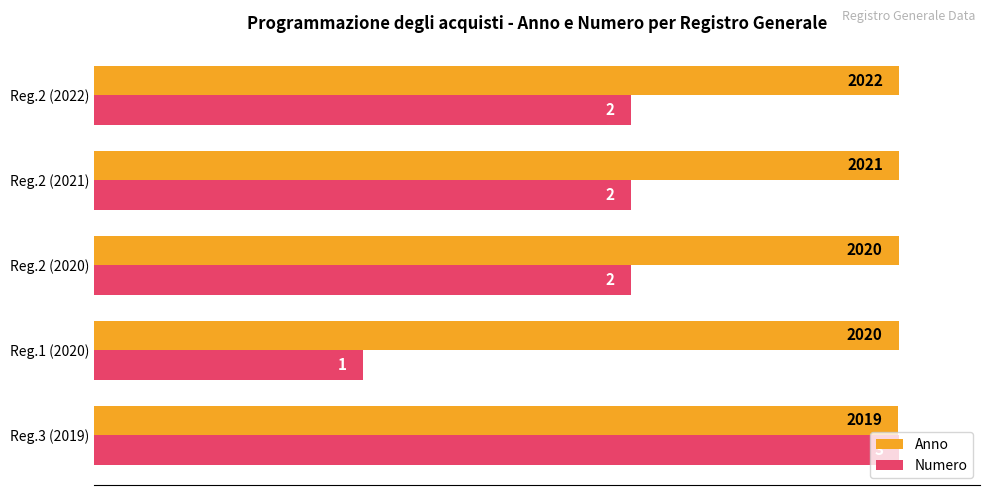

List the series in order of their overall mean, highest first.

Anno, Numero